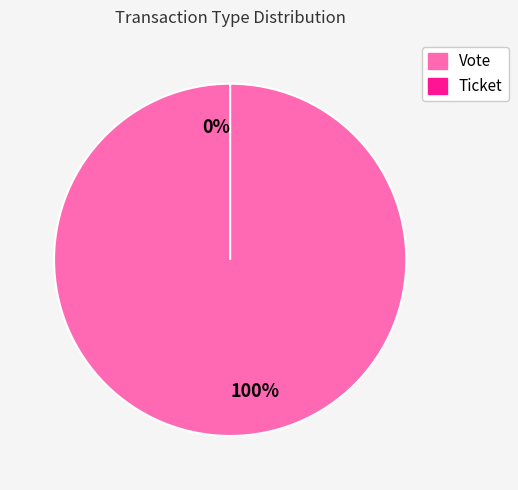

To the nearest percent, what is the difference between the largest and smallest slice percentages?

100%